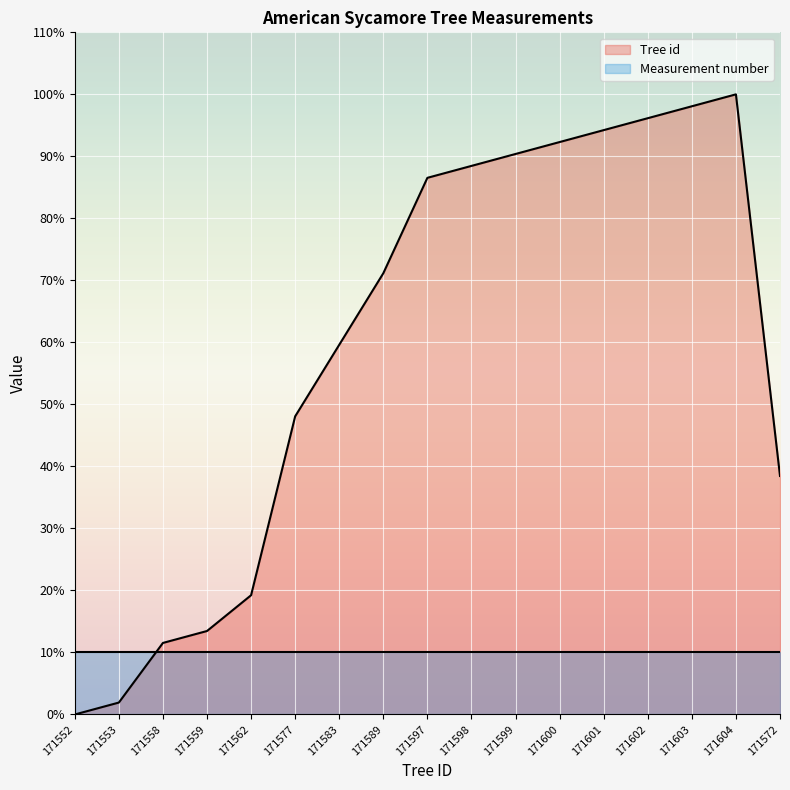

Count the number of data series in this chart.

2